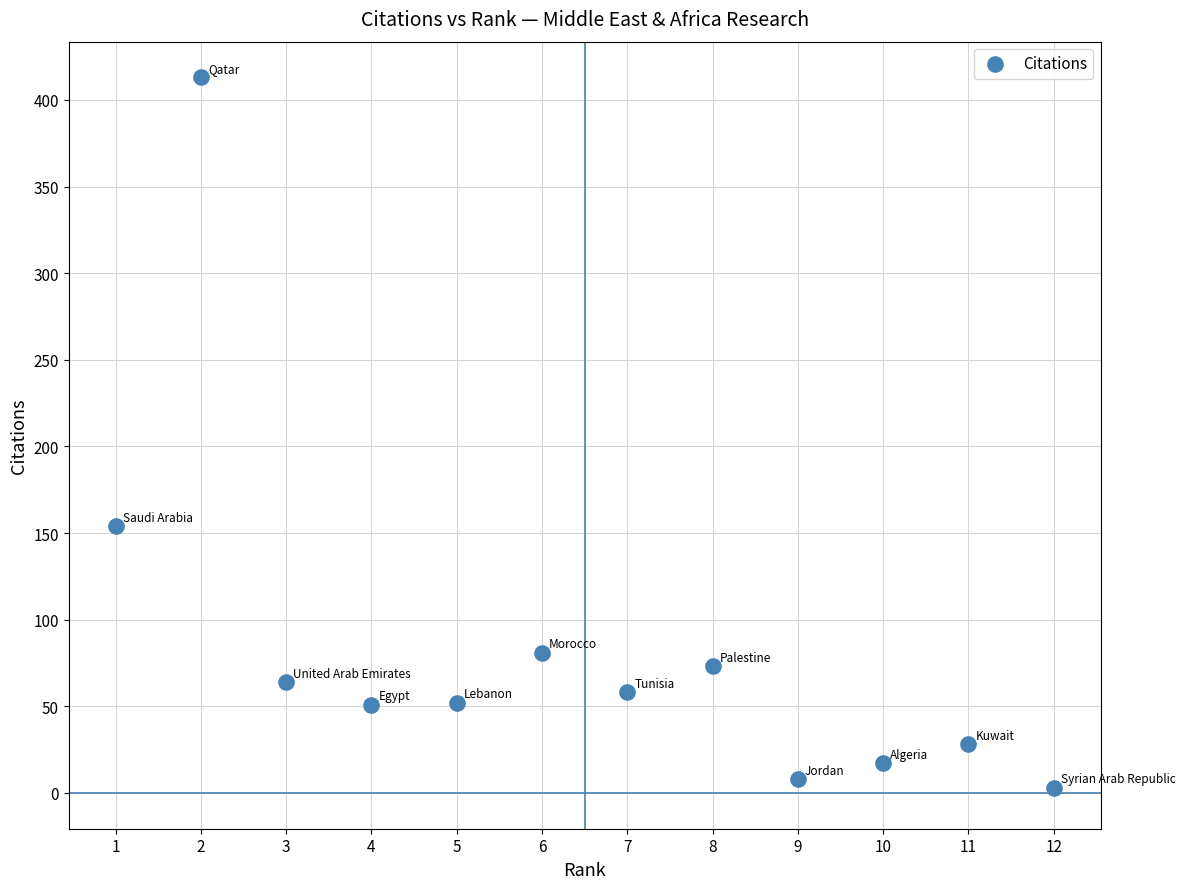

What is the average X value?

6